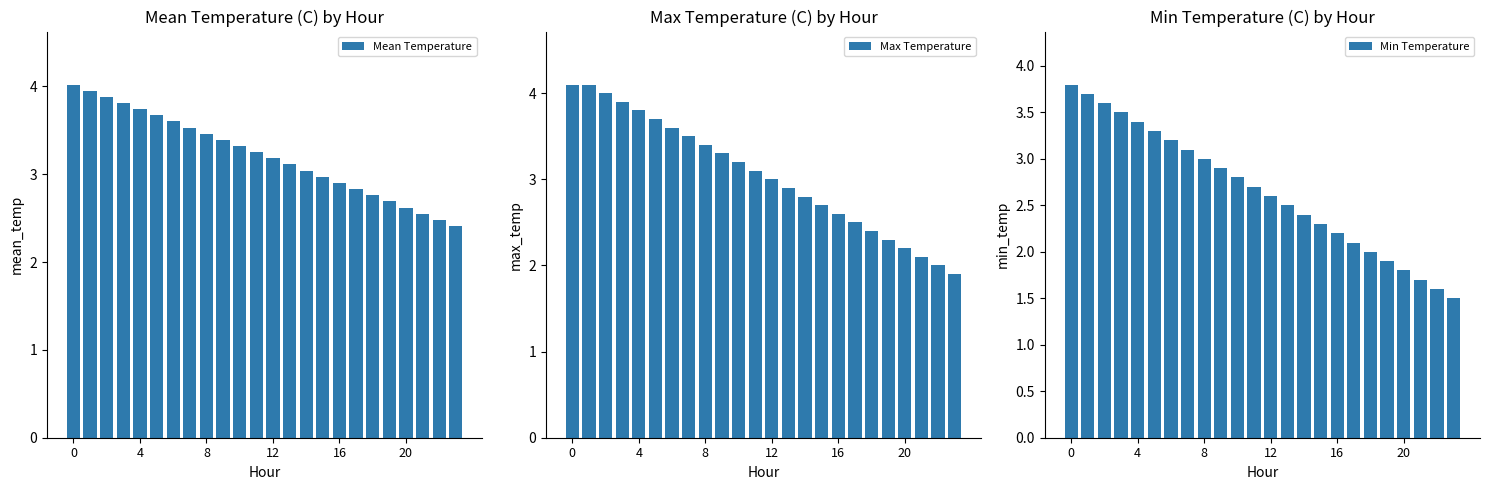

What is the sum of all Max Temperature values?

73.1